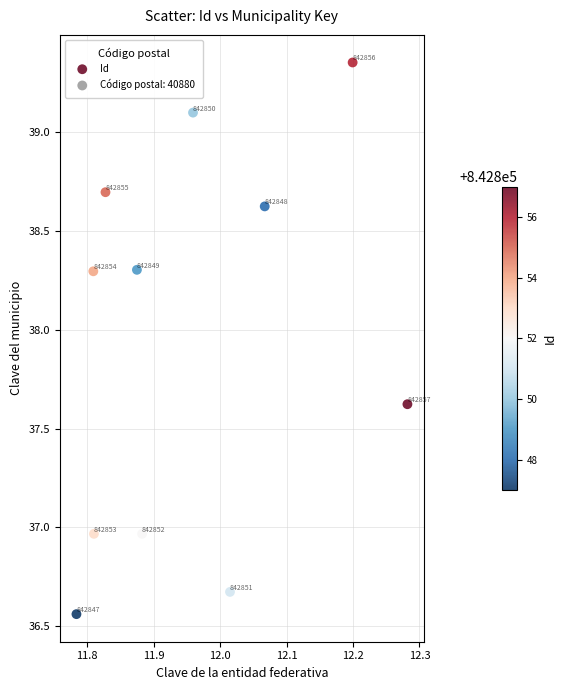

What is the range of X values (max minus min)?

0.5